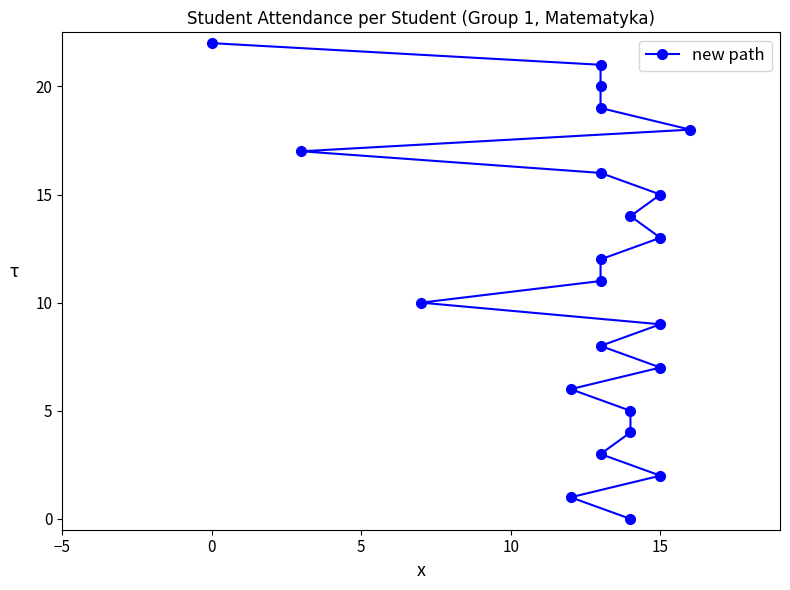

The chart shows a value of 10 at 17. True or false?

False